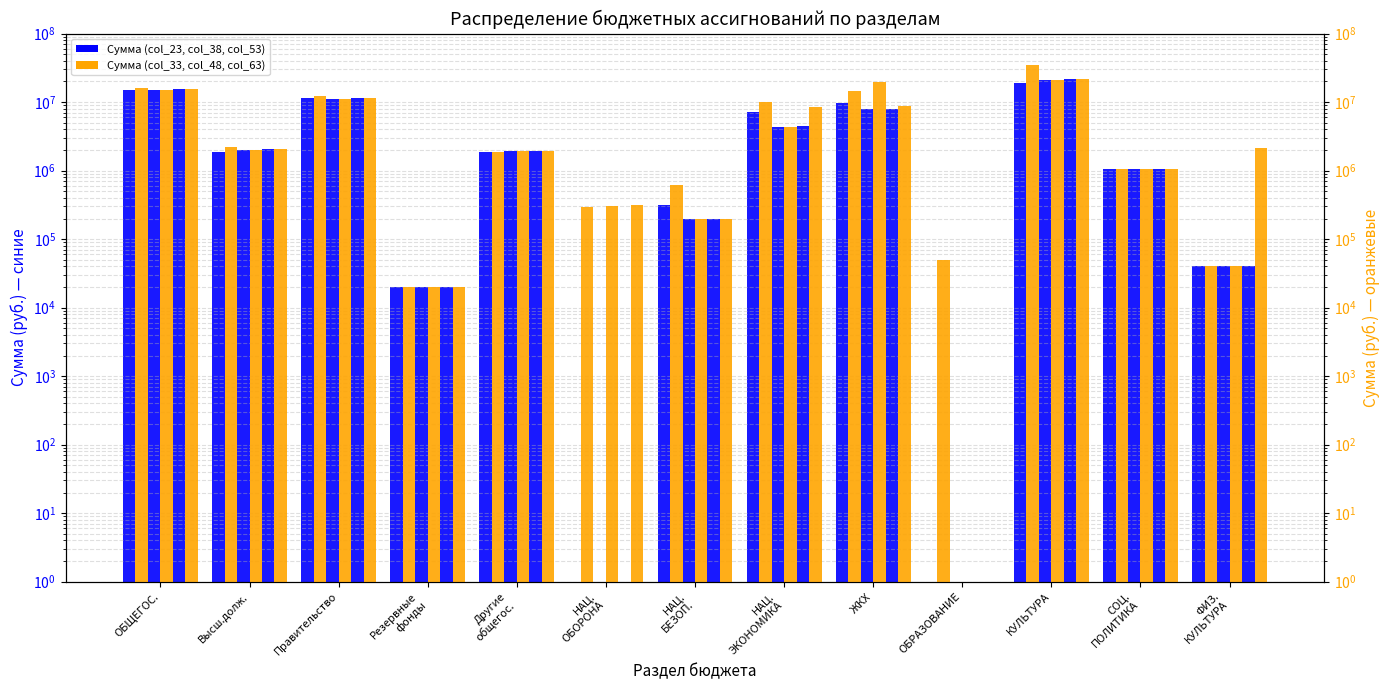

How many bars are there in each group?

6